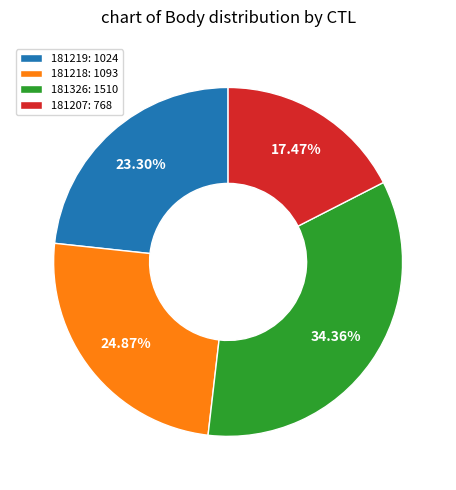

Is it true that 181207 is 17% of the pie?

True